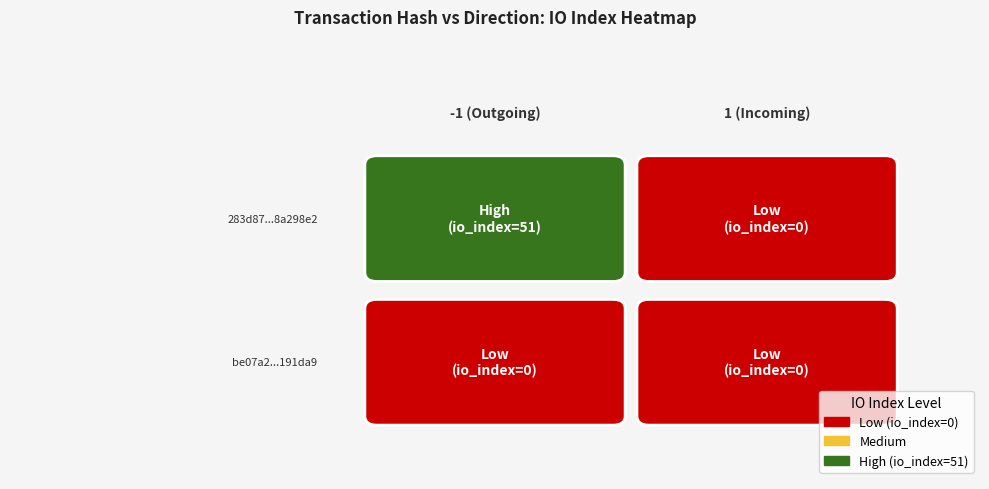

The value of 283d87110d5762a30f8745e5be6f7e8b8a298e2 at -1 is 74. True or false?

False